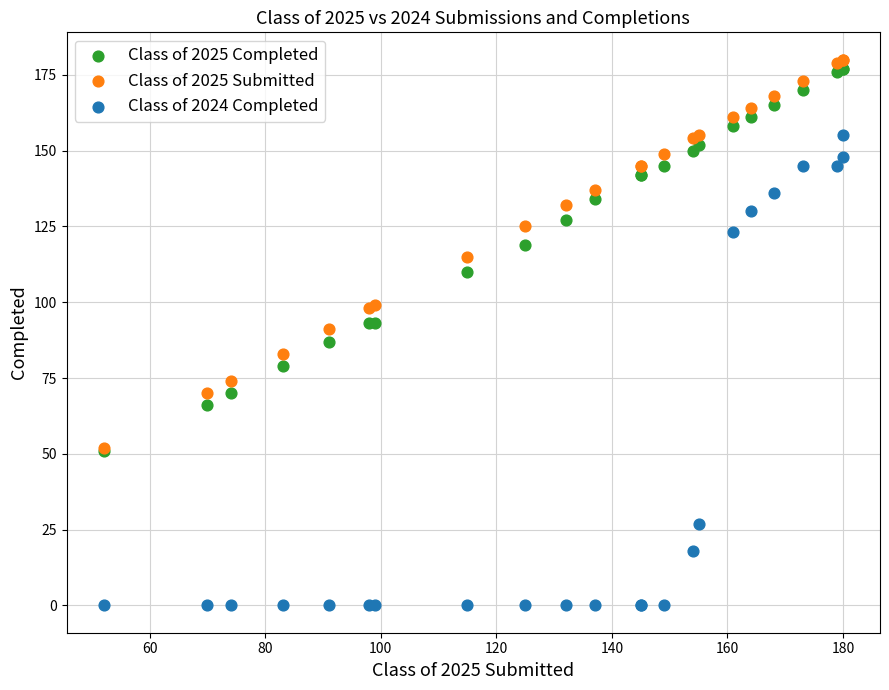

Which series reaches the maximum Y coordinate?

Class of 2025 Submitted